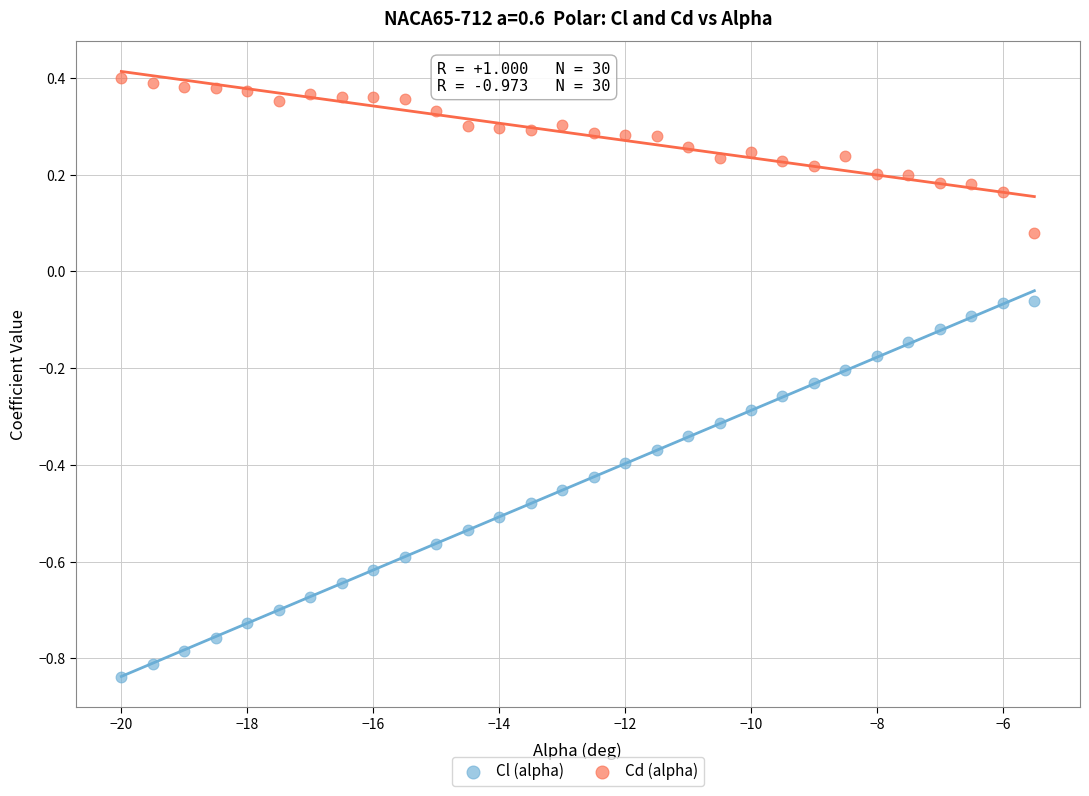

Which series has the largest Y range (max minus min)?

Cl (alpha)